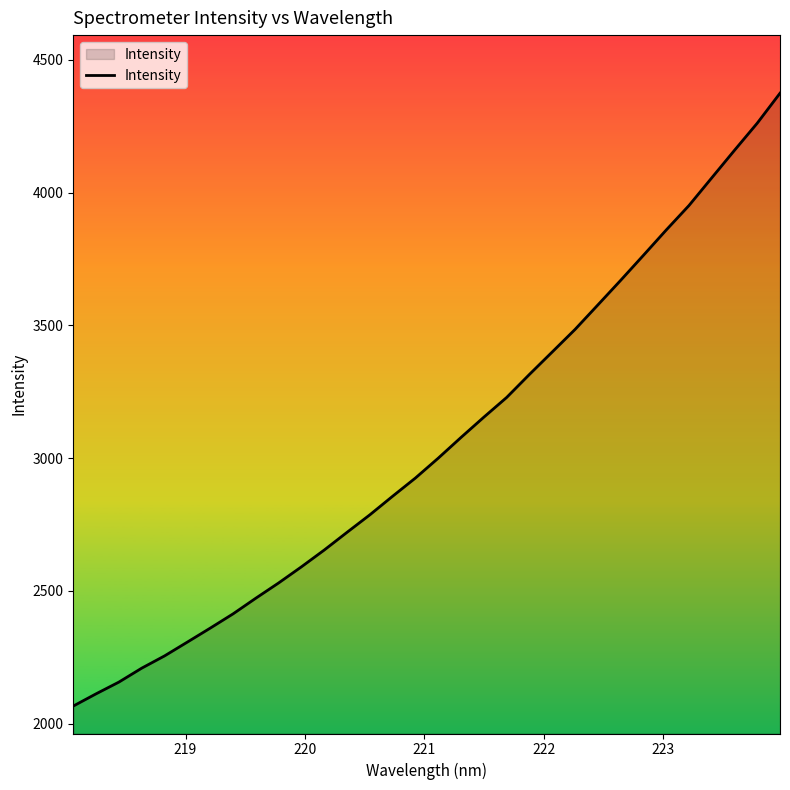

What is the difference between the maximum and minimum values?

2307.1